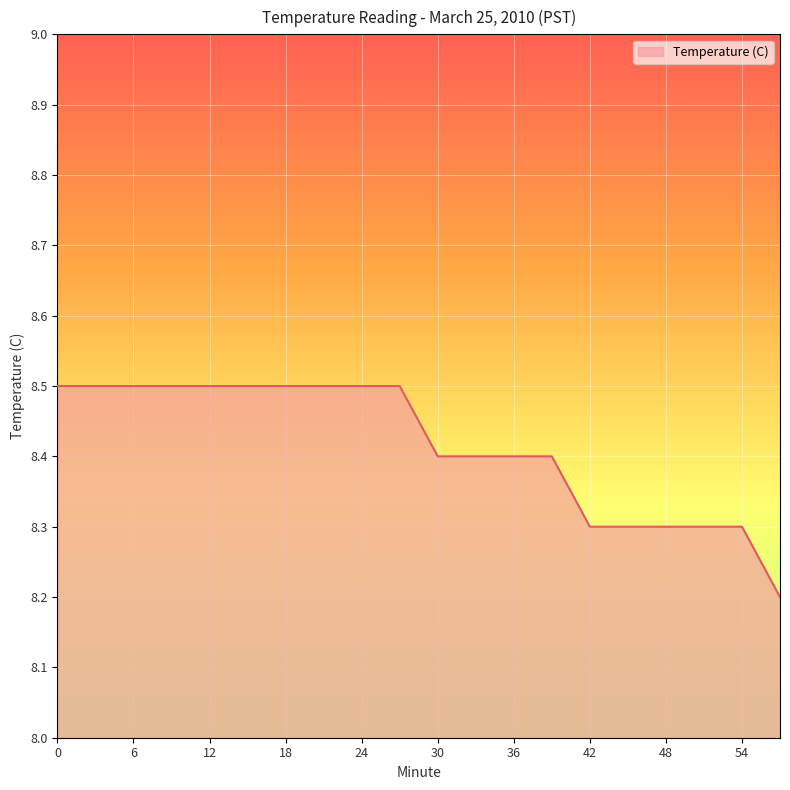

What is the greatest value displayed?

8.5